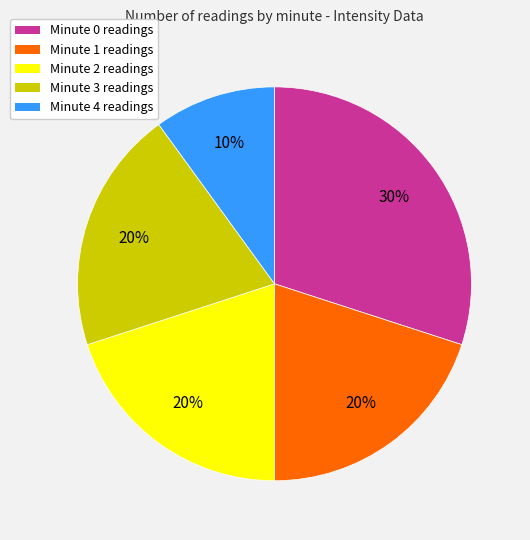

To the nearest percent, what is the combined percentage of Minute 4 and Minute 1?

30%